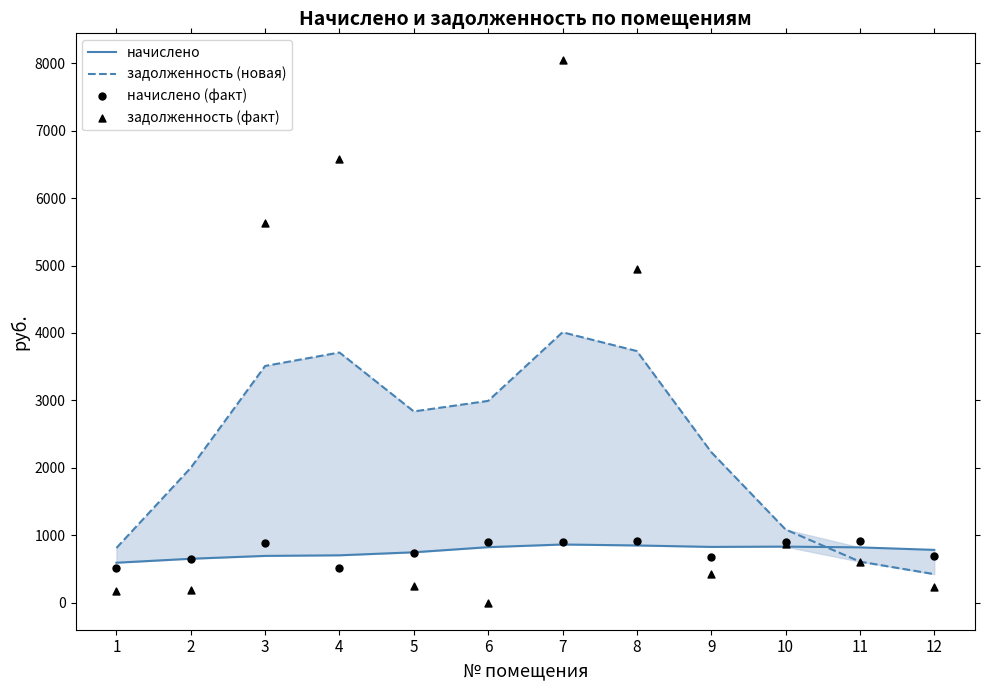

At which category is the sum across all series the highest?

7